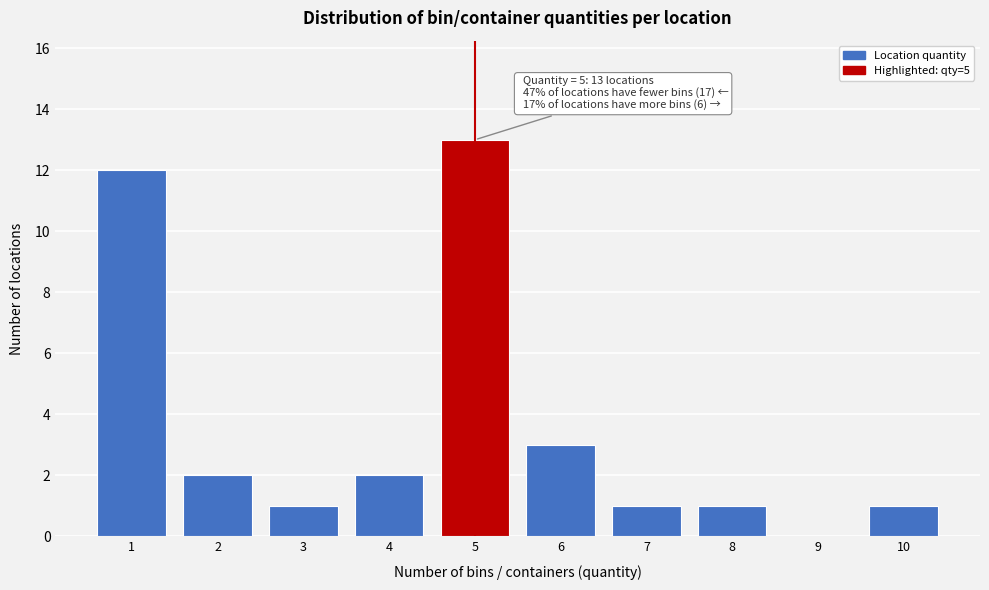

Which range on the x-axis has the tallest bar?

4.5 to 5.5